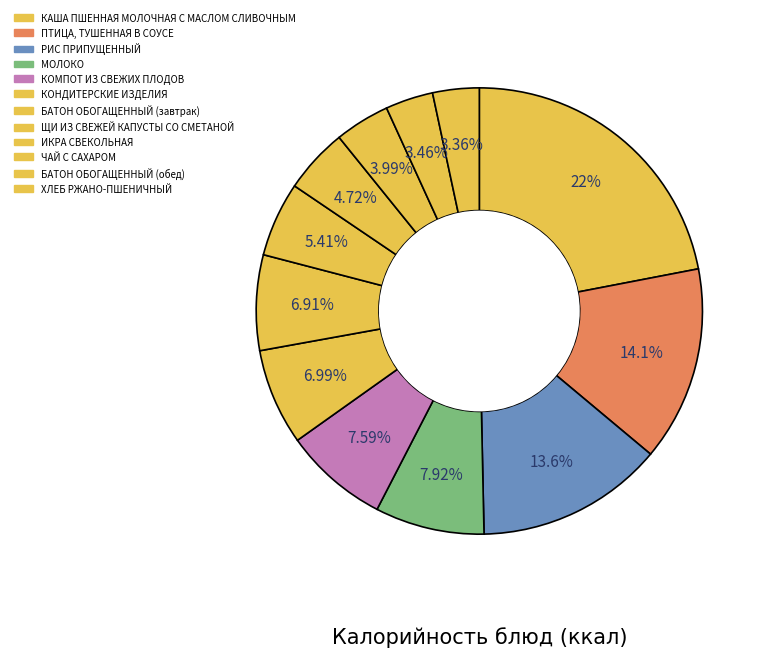

Count the number of slices in the pie.

12